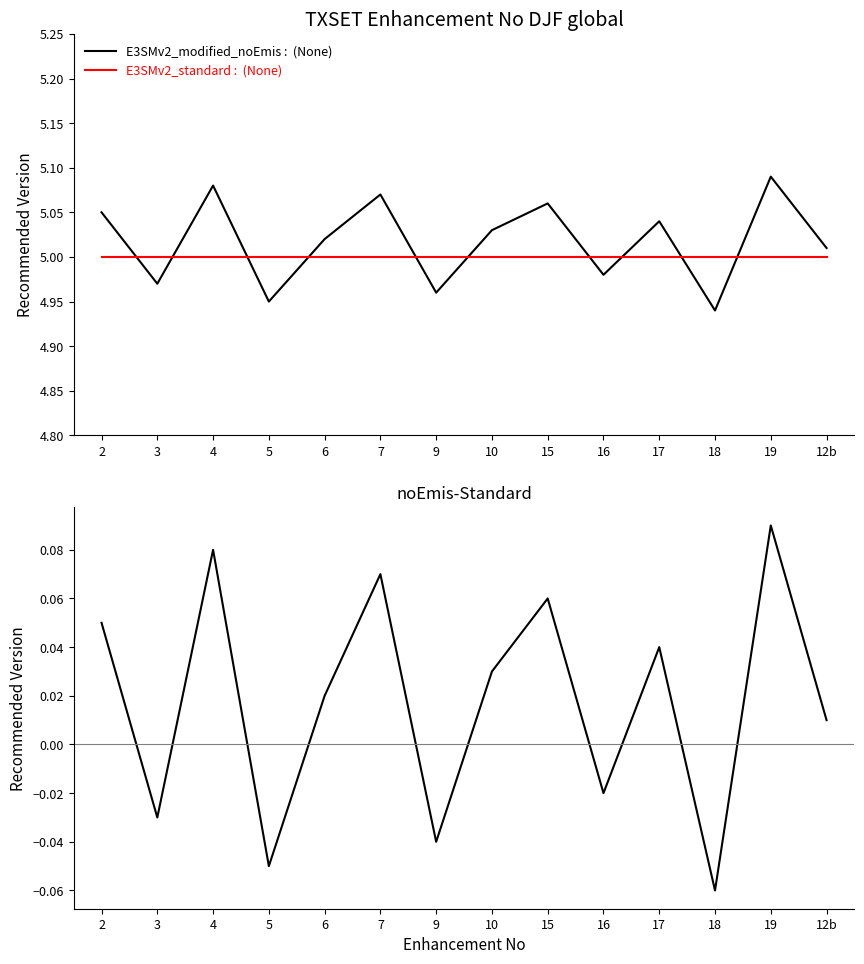

Rank the series at 15 from highest to lowest value.

E3SMv2_modified_noEmis :  (None), E3SMv2_standard :  (None), noEmis-Standard